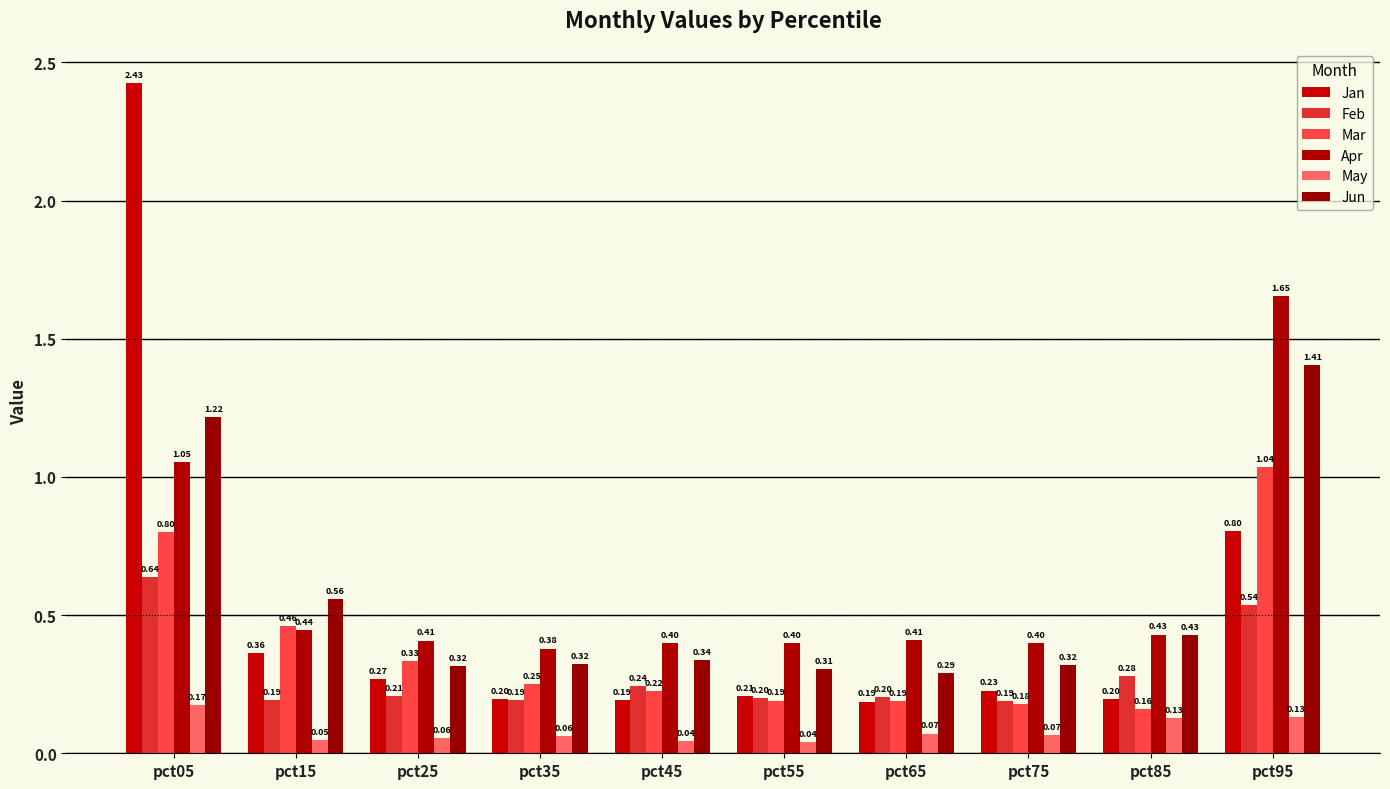

What is the greatest value displayed?

2.4